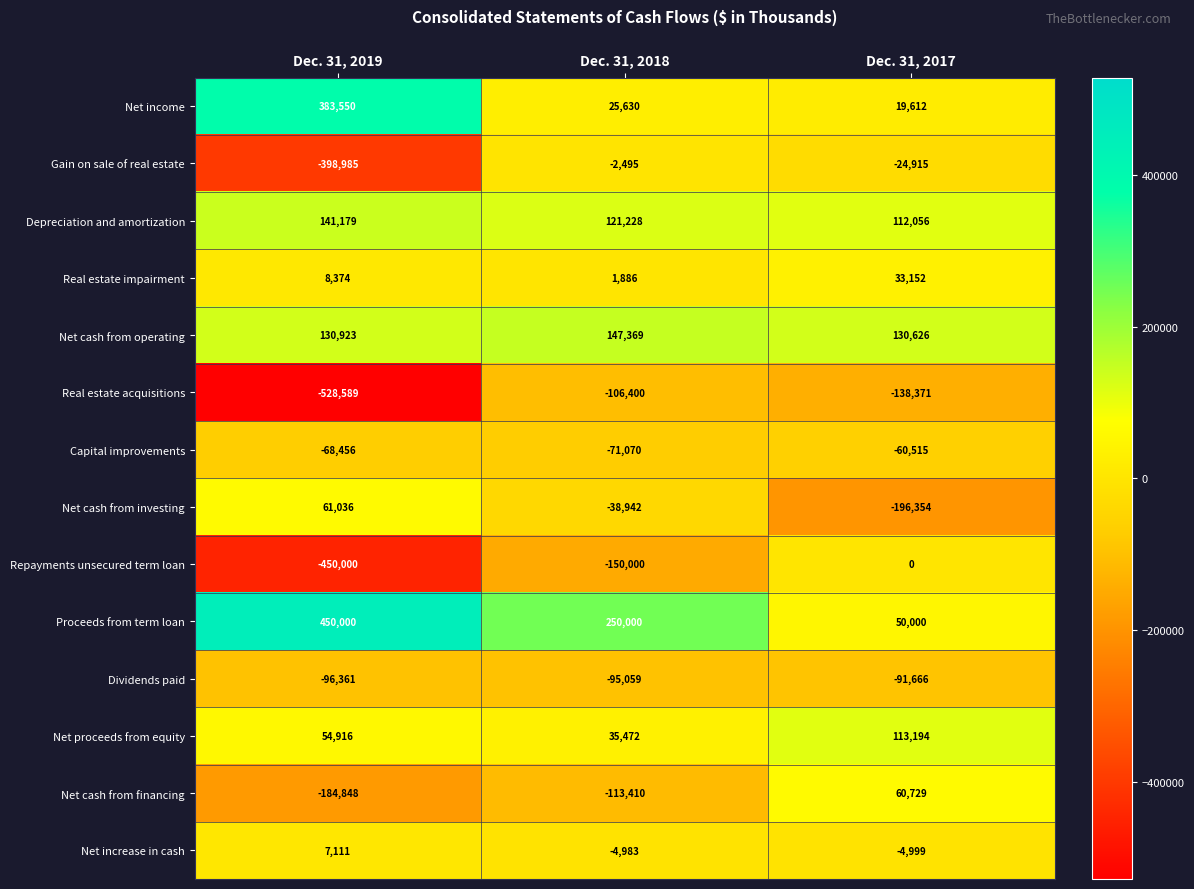

At which label is Real estate impairment closest to 17519?

Dec. 31, 2019